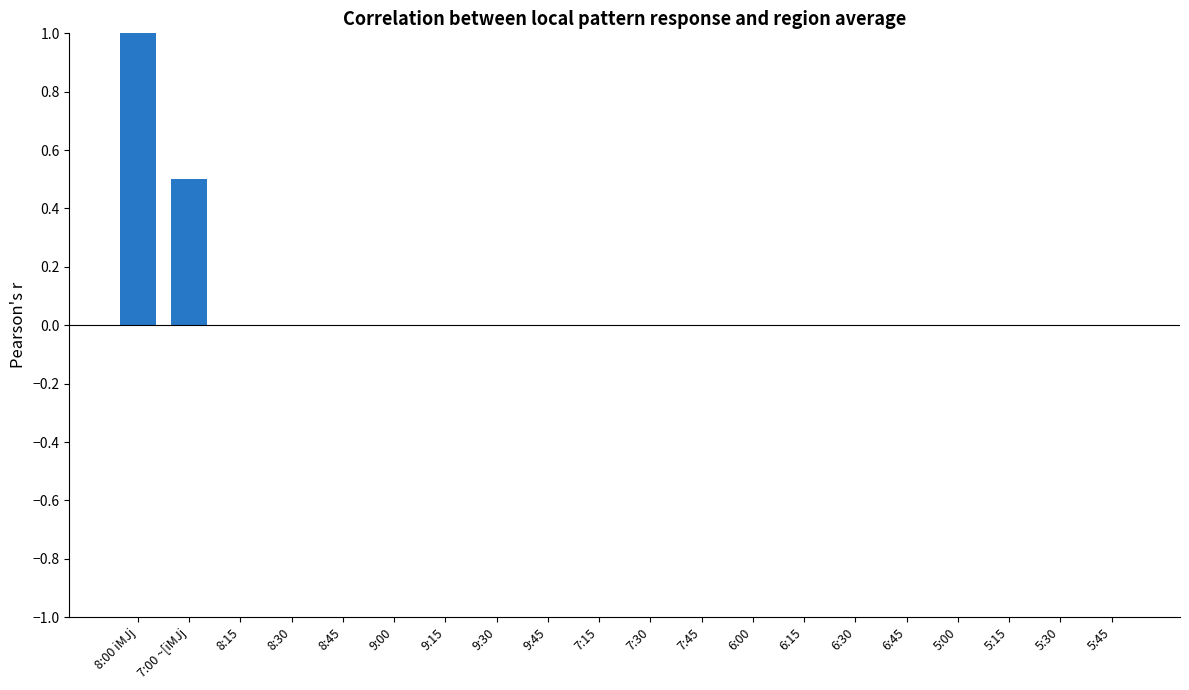

What is the maximum value shown in the chart?

1.0